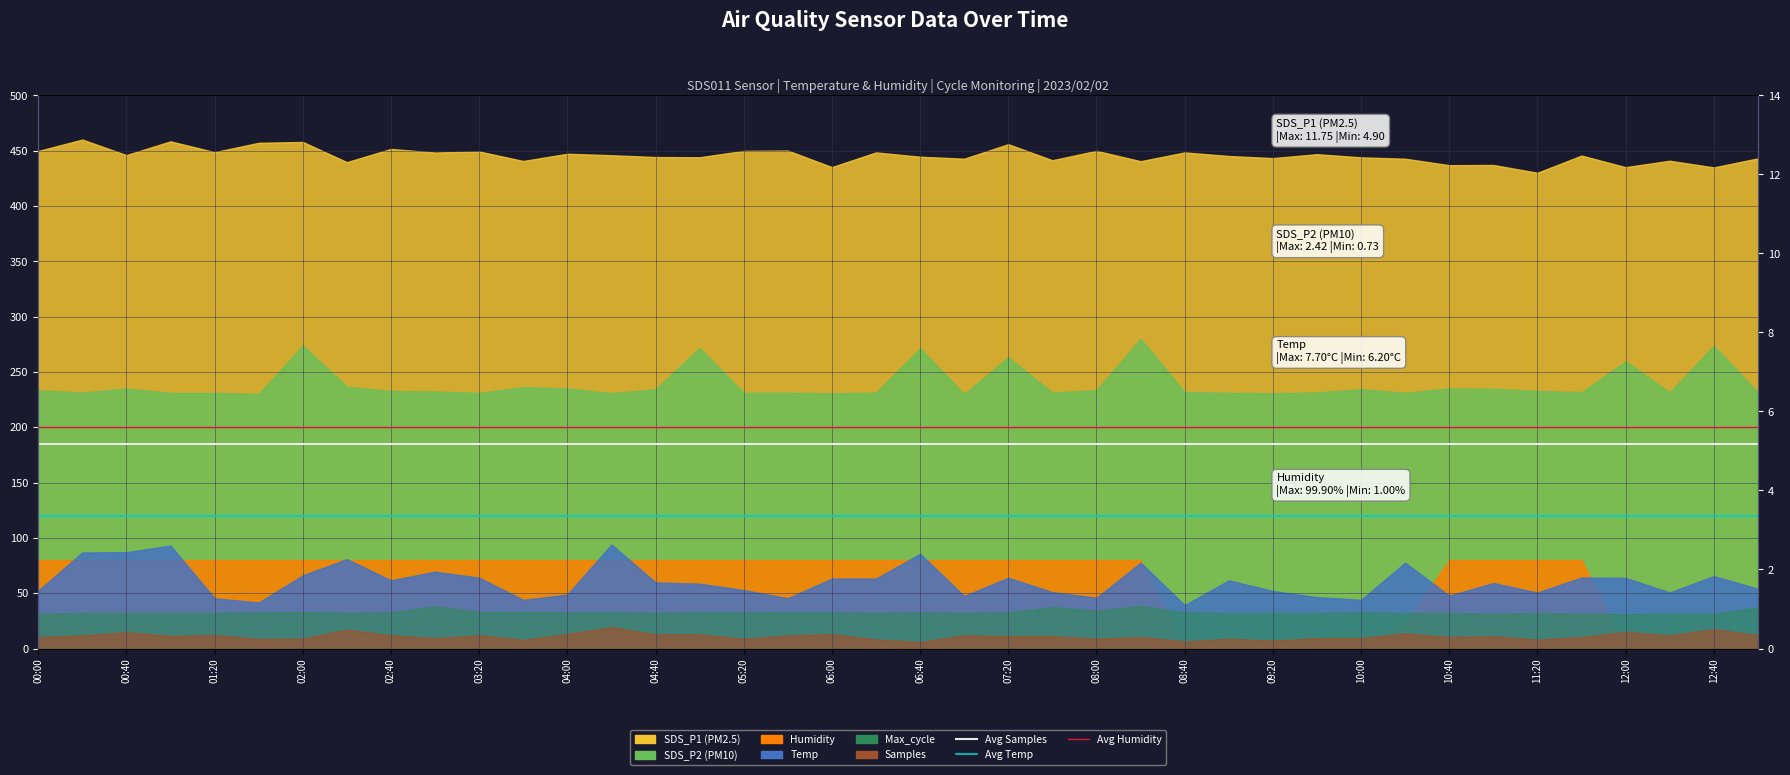

What is the value of the Avg Humidity point at the 9th from the left?

200